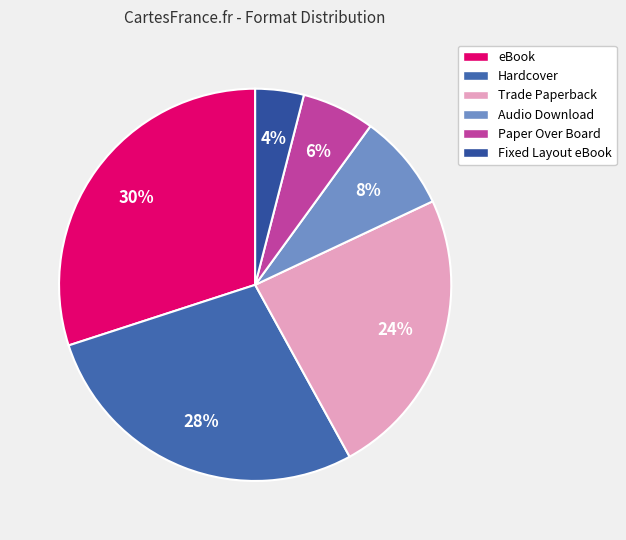

Does eBook account for over 50% of the chart?

No